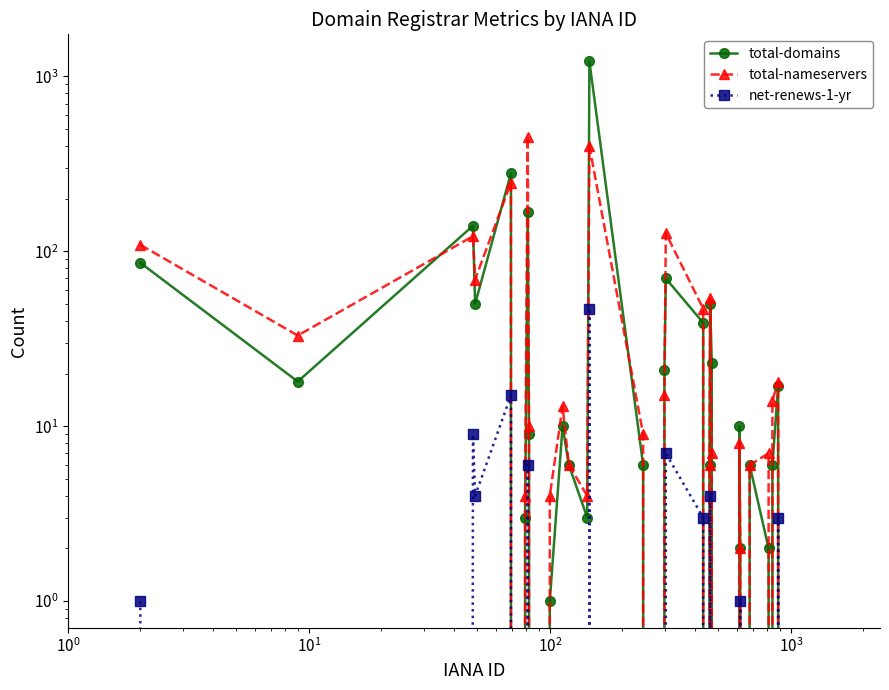

True or false: total-nameservers and net-renews-1-yr intersect in this chart.

False